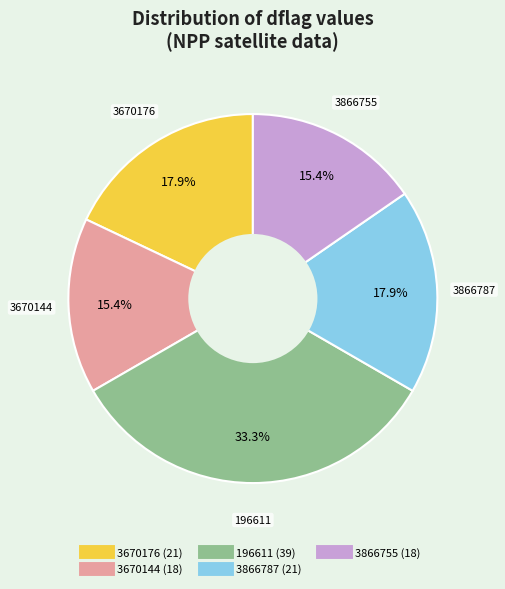

Is there a majority slice in this chart?

No